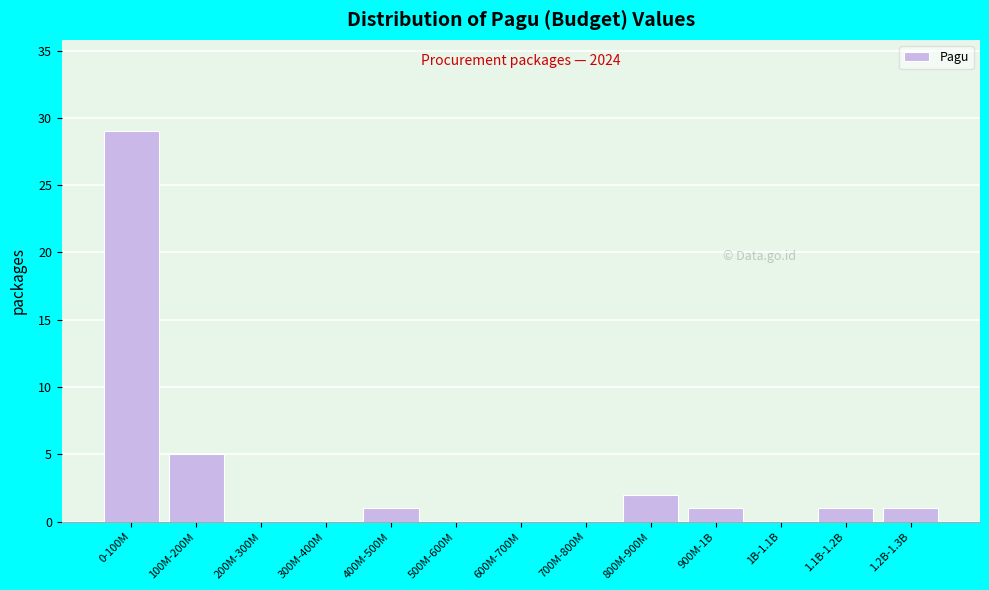

Reading left to right, extract all data points from this chart.

0-100M=29	100M-200M=5	200M-300M=0	300M-400M=0	400M-500M=1	500M-600M=0	600M-700M=0	700M-800M=0	800M-900M=2	900M-1B=1	1B-1.1B=0	1.1B-1.2B=1	1.2B-1.3B=1